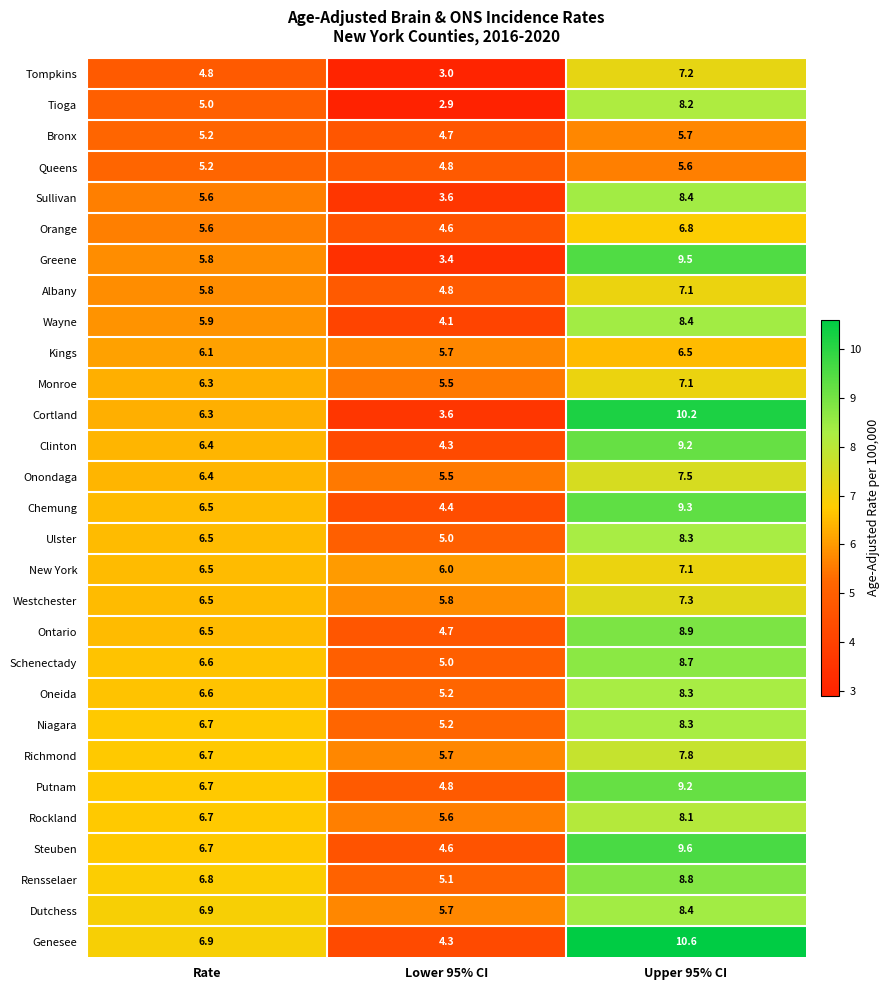

Count the number of categories in the chart.

3